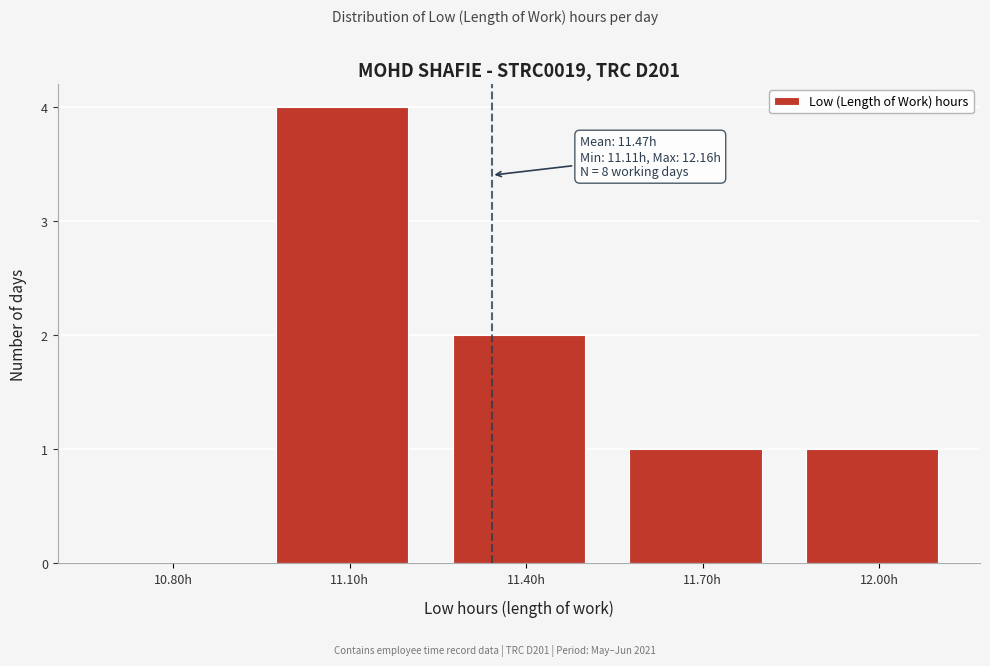

Reading left to right, transcribe all the data shown in this chart.

10.80h=0	11.10h=4	11.40h=2	11.70h=1	12.00h=1